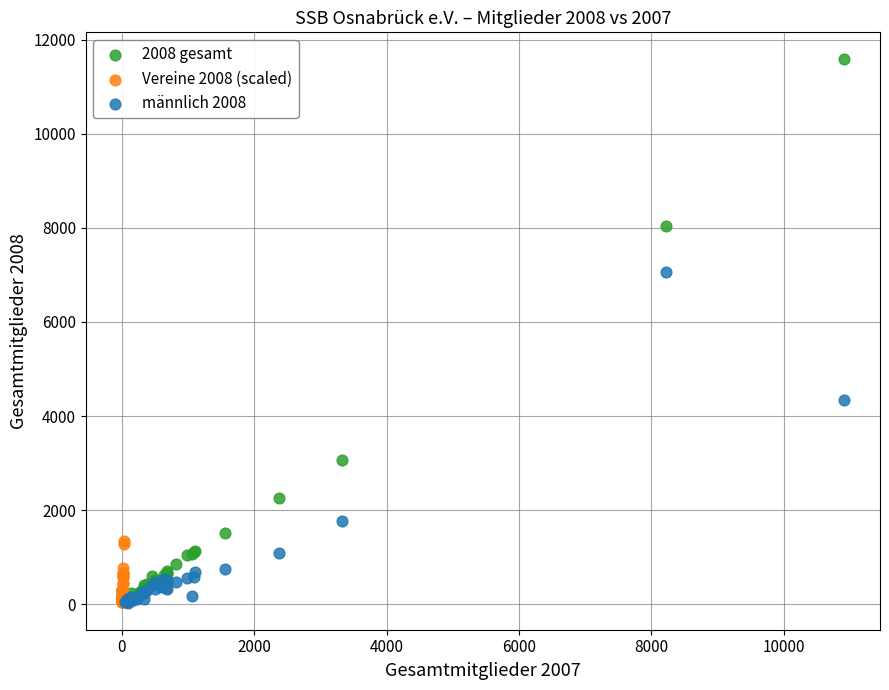

Which series reaches the maximum Y coordinate?

2008 gesamt